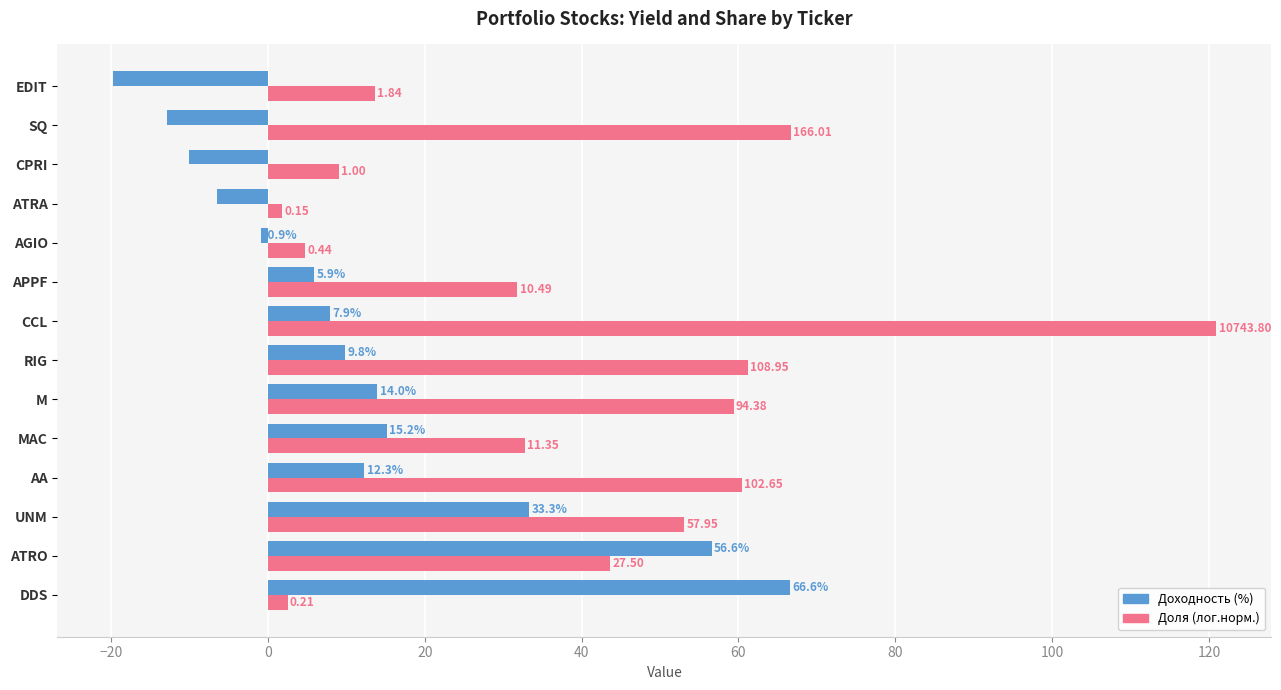

Which series has the largest range (max minus min)?

Доля (лог.норм.)